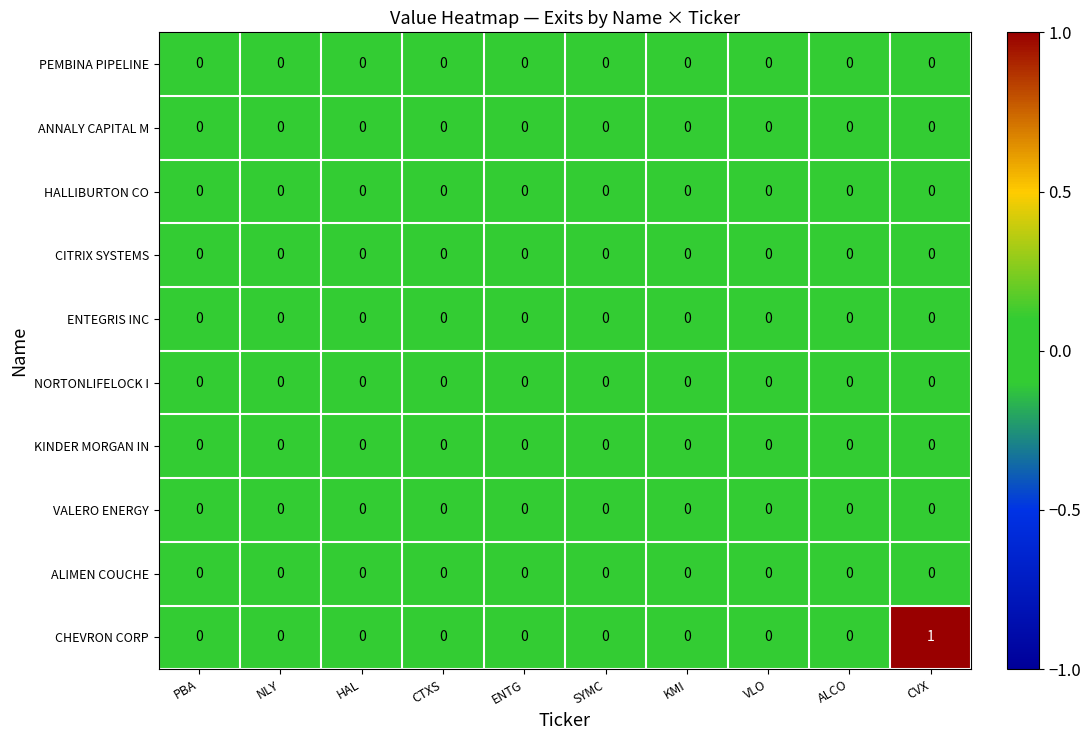

The value of KINDER MORGAN IN at ALCO is 0. True or false?

True